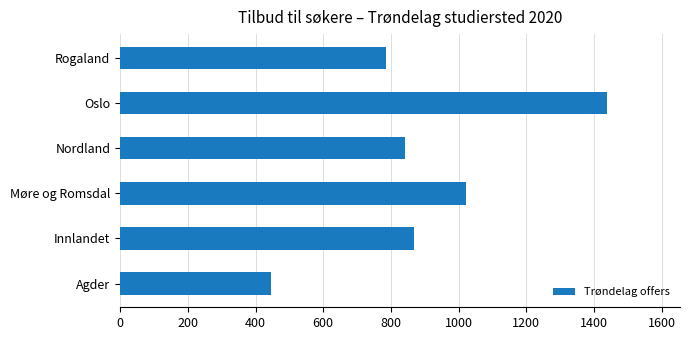

What is the difference between the values at Agder and Rogaland?

339